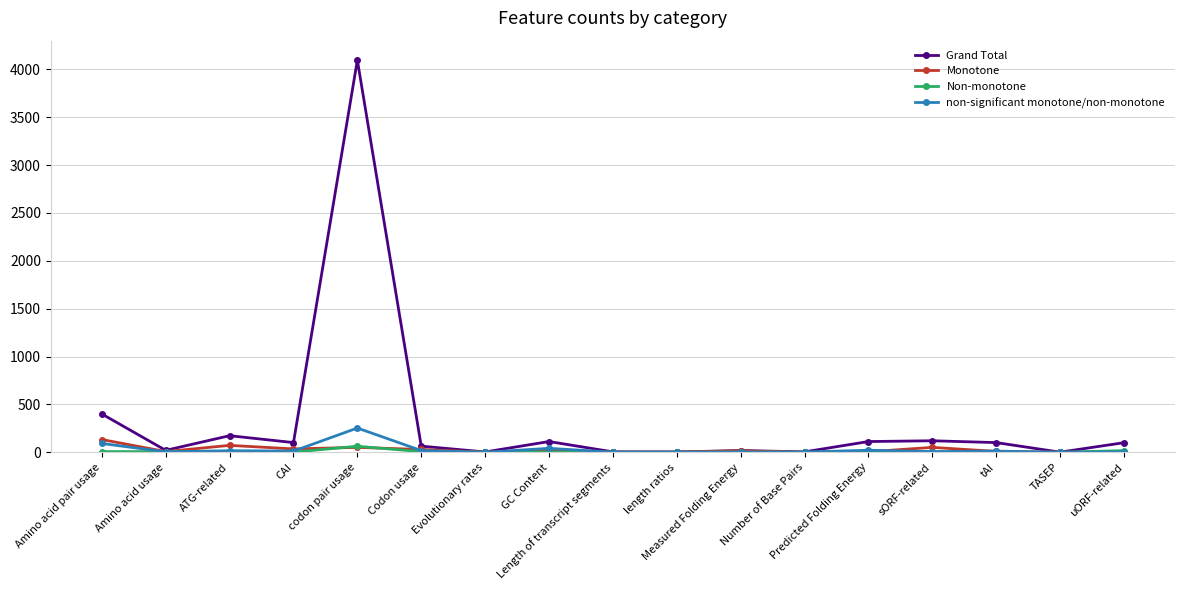

At which category is the sum across all series the highest?

codon pair usage